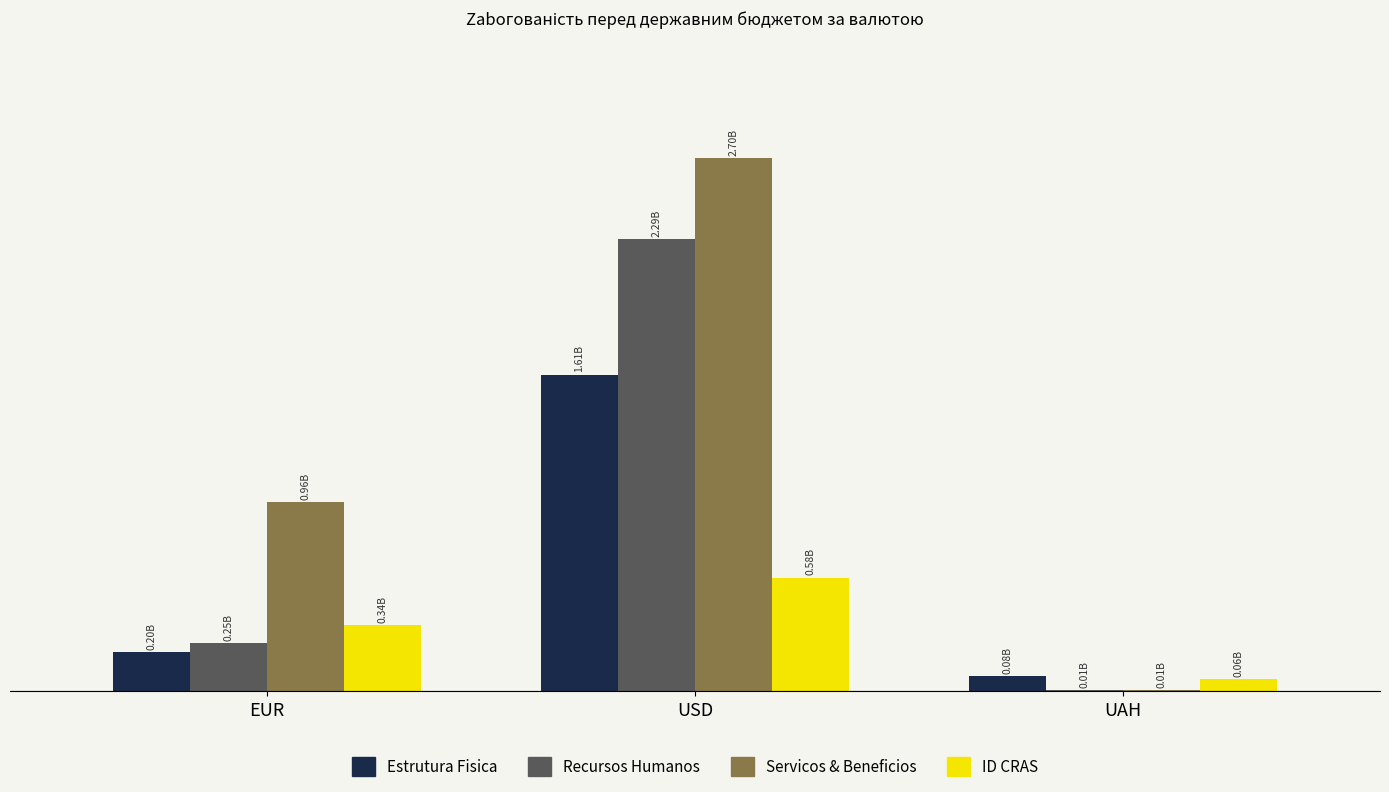

What are all the series names shown in the legend?

Estrutura Fisica, Recursos Humanos, Servicos & Beneficios, ID CRAS